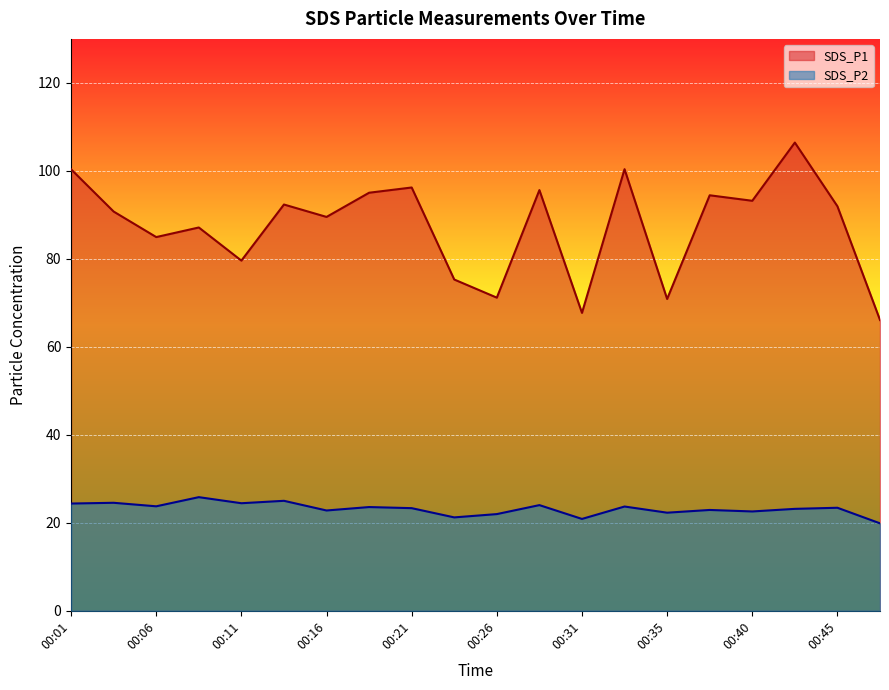

The SDS_P1 series shows 149.9 at 00:33. True or false?

False